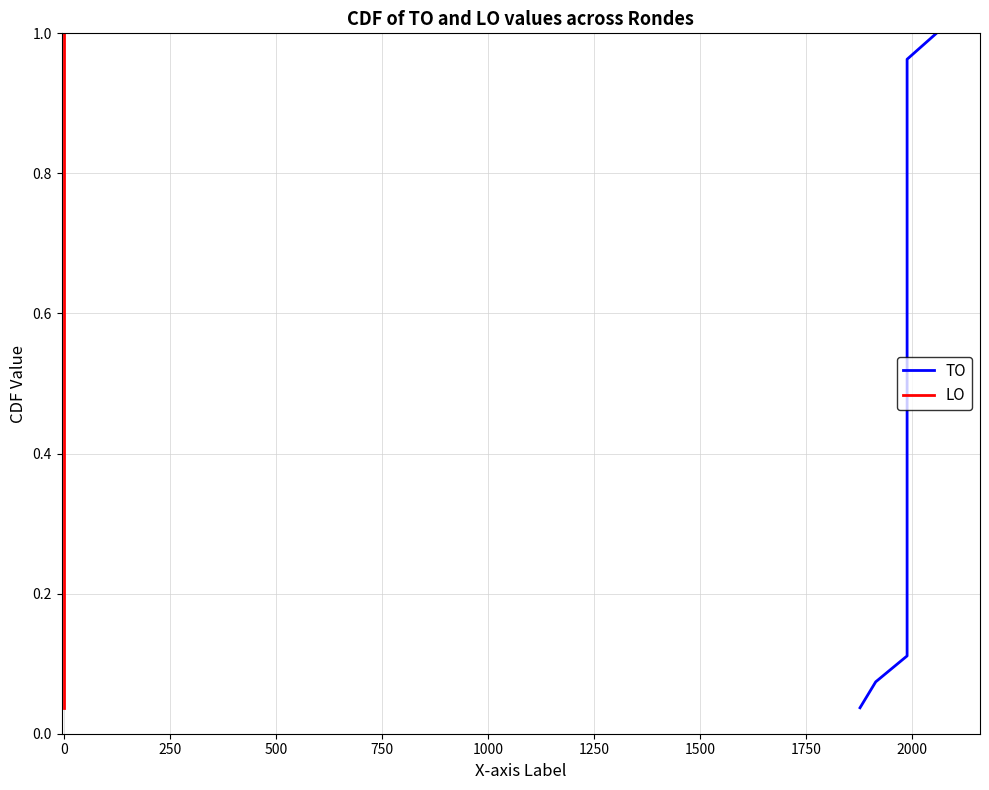

Which series has the largest range (max minus min)?

TO